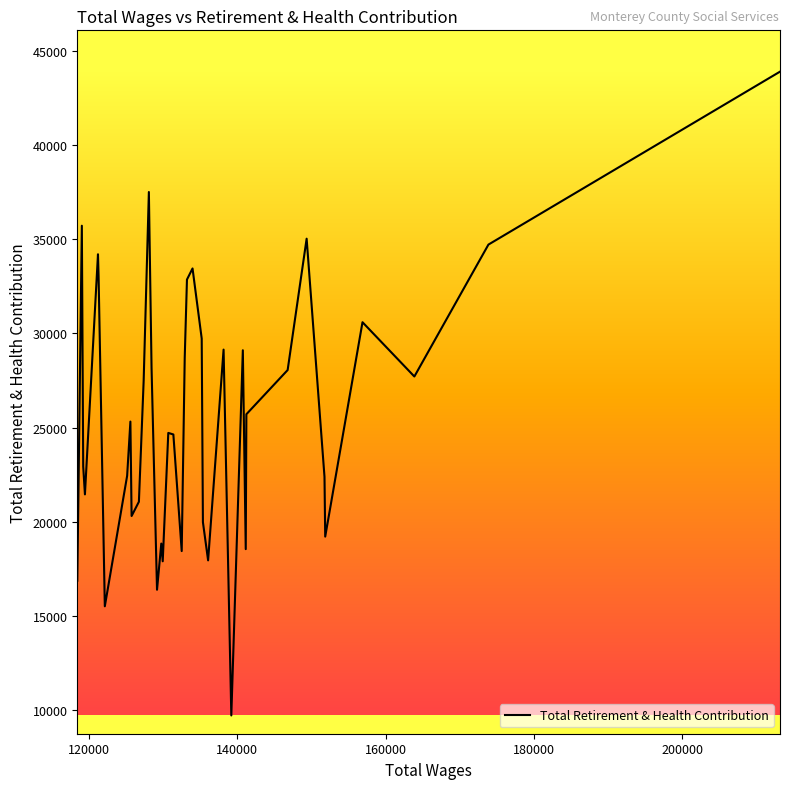

What is the difference between the maximum and minimum values?

34207